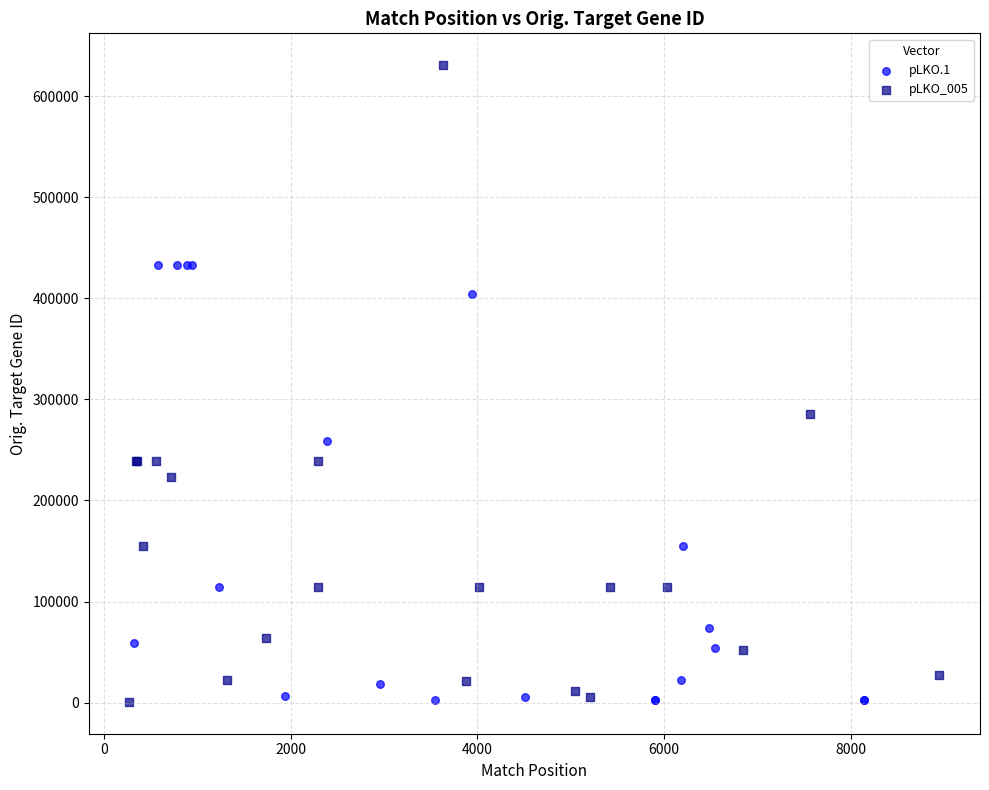

Which series contains the highest Y value?

pLKO_005